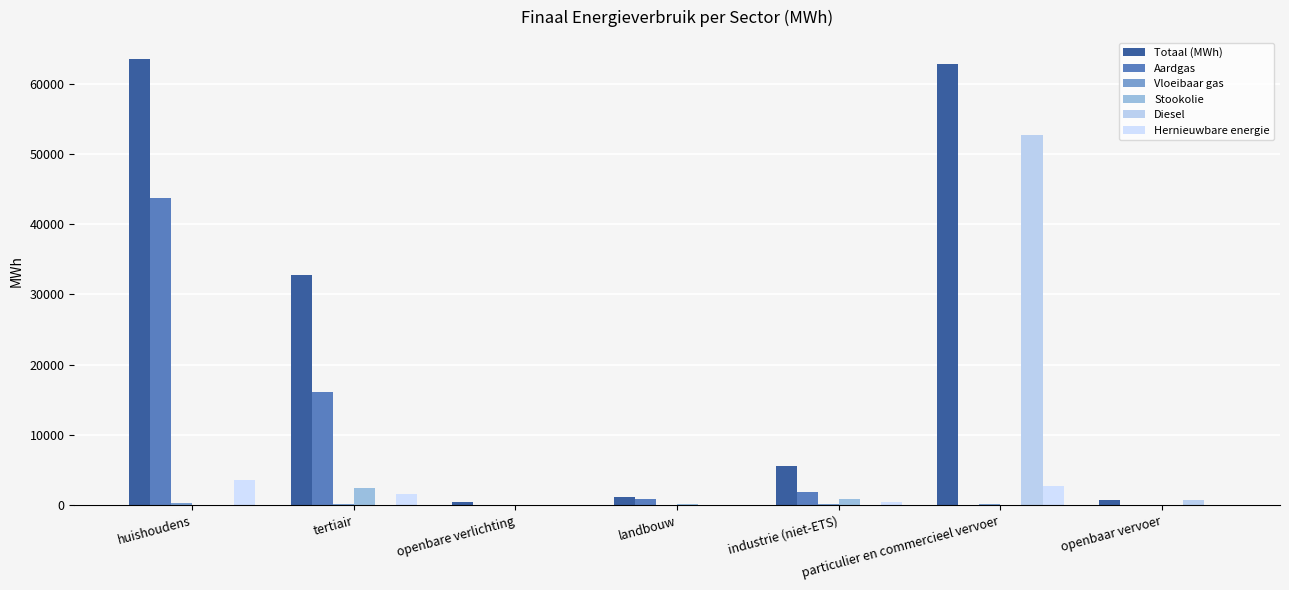

Are the bars horizontal?

No